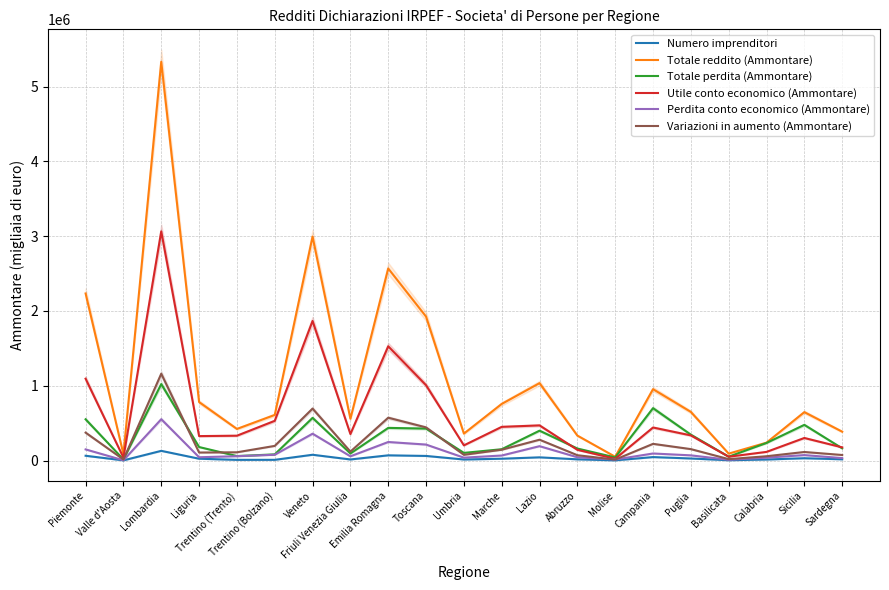

Which has a higher value, Lazio or Valle d'Aosta?

Lazio